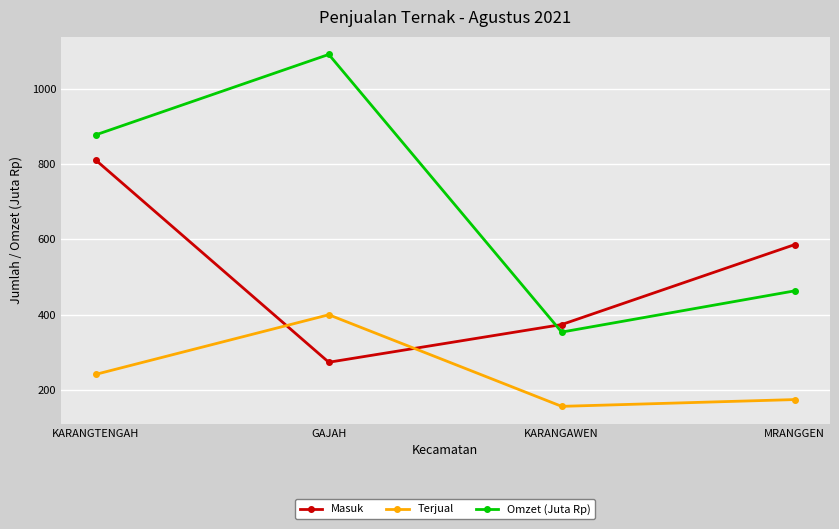

Rank the categories by Omzet (Juta Rp) value from lowest to highest.

KARANGAWEN, MRANGGEN, KARANGTENGAH, GAJAH